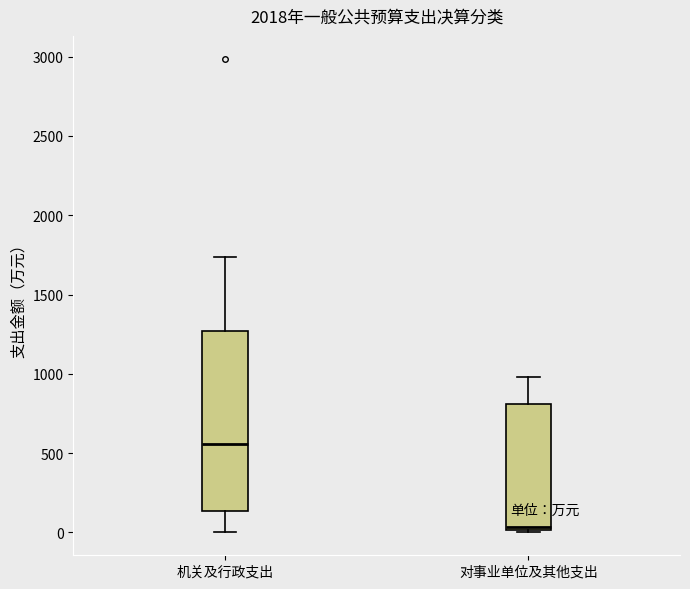

Reading left to right, read every box against the y-axis: the position of its median line, the range the box covers, and the ends of its whiskers. The values are not printed on the chart, so give them approximately, as read against the axis.

机关及行政支出: median 550, box 150 to 1250, whiskers 0 to 1750
对事业单位及其他支出: median 50, box 0 to 800, whiskers 0 to 1000